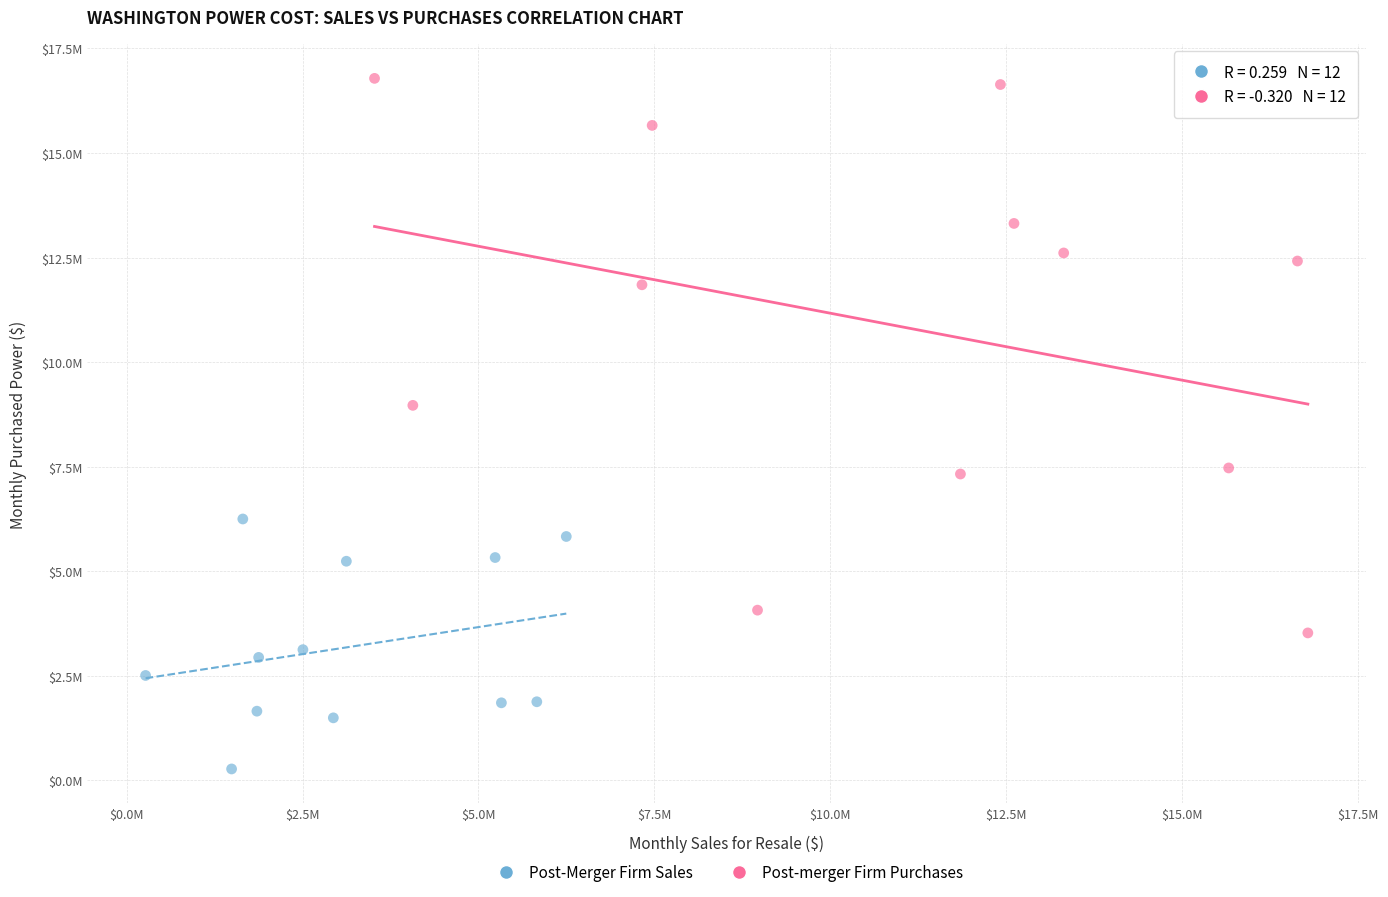

What are all the series names shown in the legend?

Post-Merger Firm Sales, Post-merger Firm Purchases